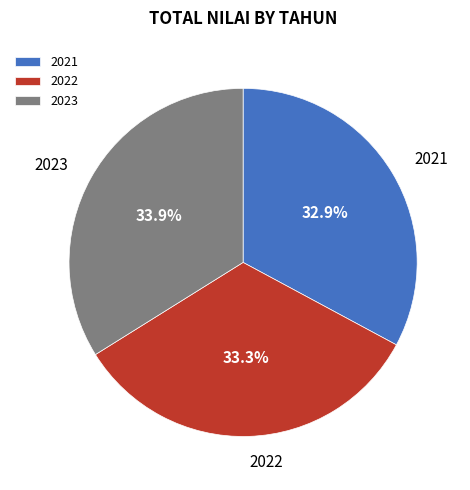

The 2021 slice represents 33% of the pie. True or false?

True